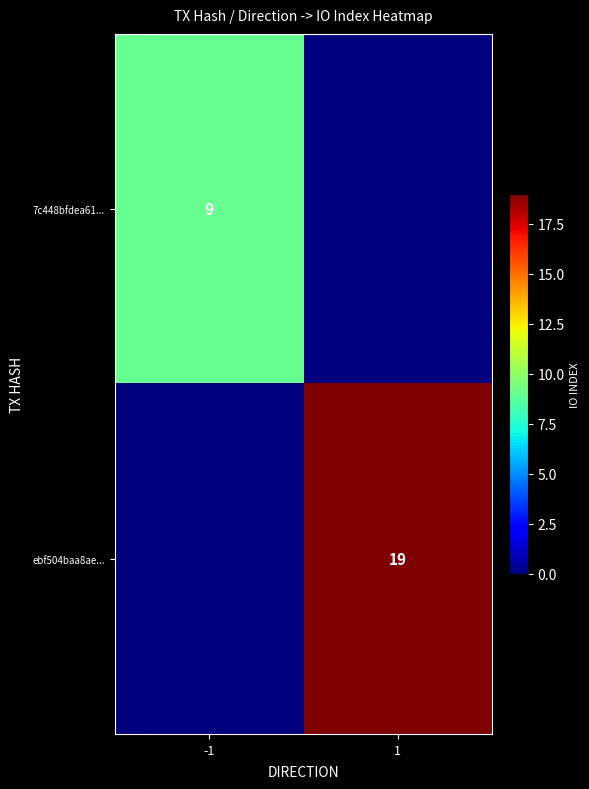

The ebf504baa8ae... series shows 7 at 1. True or false?

False